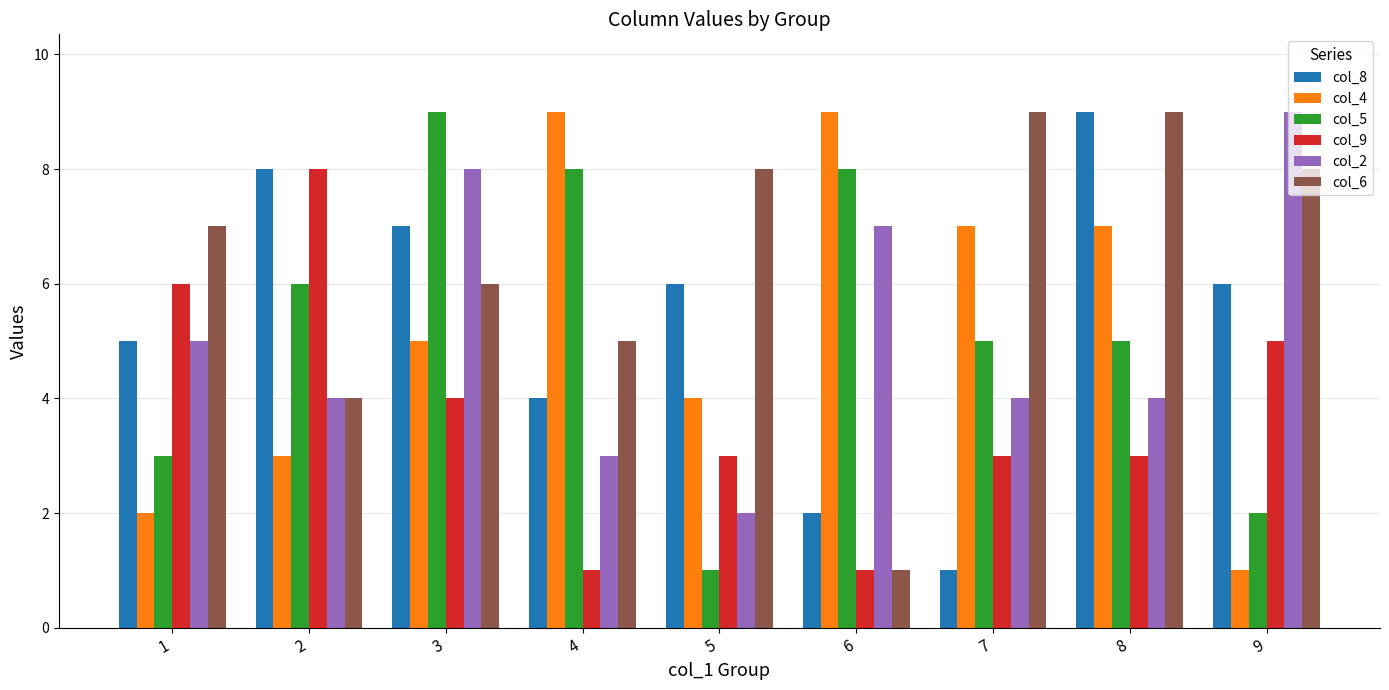

How many groups of bars are there?

9